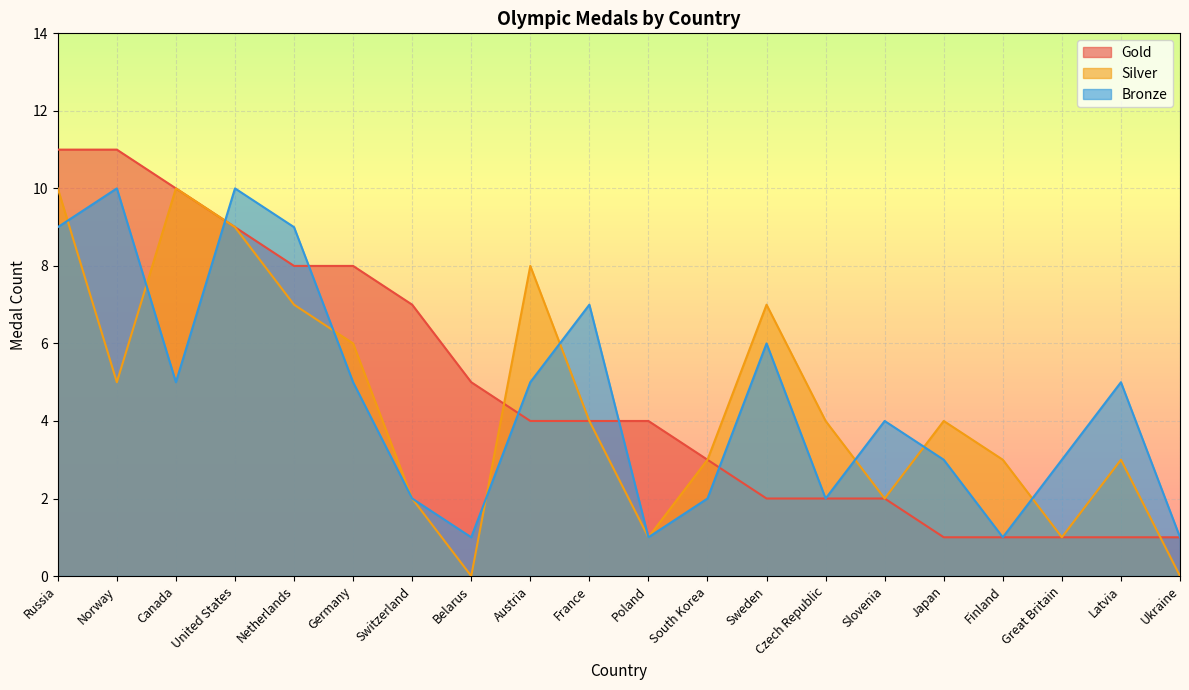

How many Silver values are between 2 and 7?

12